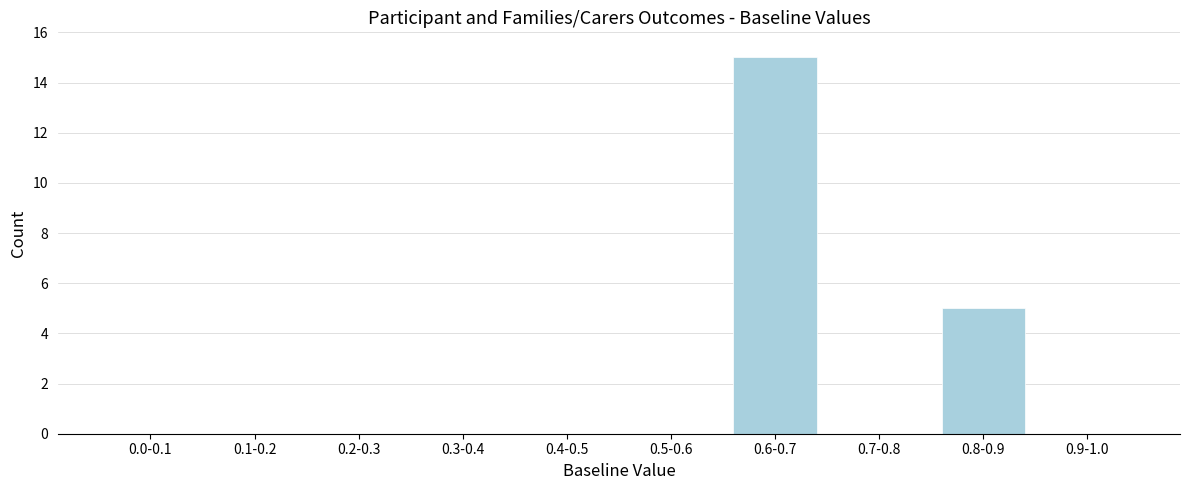

Reading right to left, extract all data points from this chart.

0.9-1.0=0	0.8-0.9=5	0.7-0.8=0	0.6-0.7=15	0.5-0.6=0	0.4-0.5=0	0.3-0.4=0	0.2-0.3=0	0.1-0.2=0	0.0-0.1=0